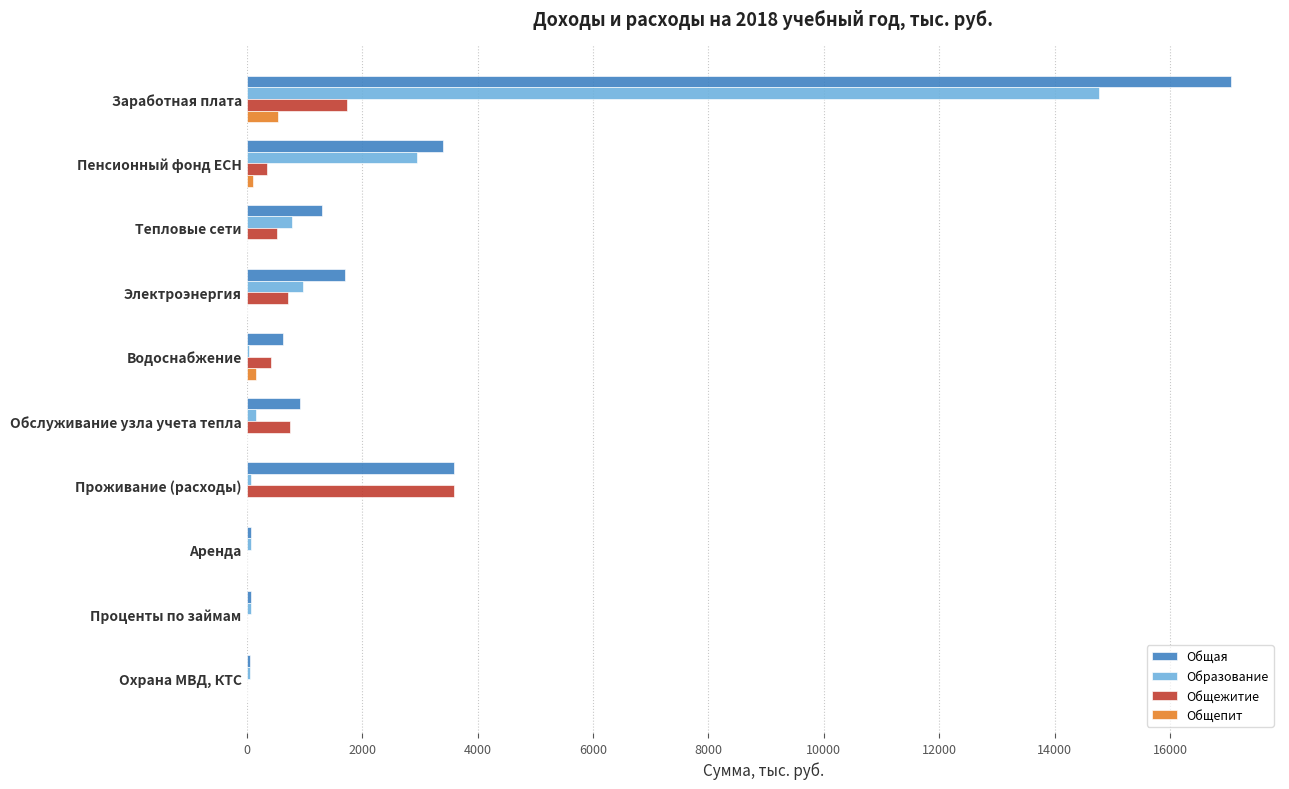

True or false: Общая has a value of 23343 at Заработная плата.

False